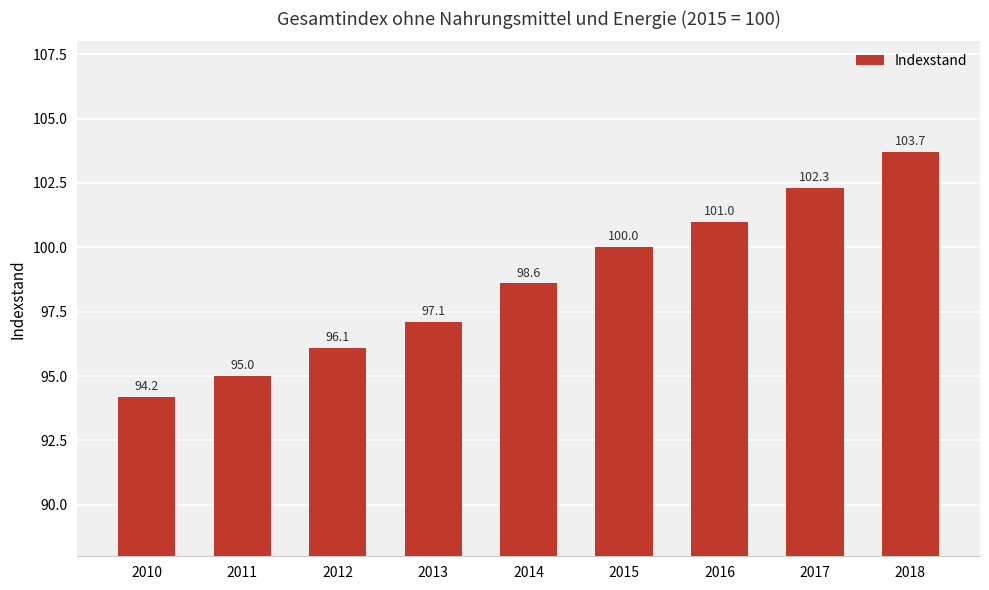

What is the value of the 7th bar from the left?

101.0